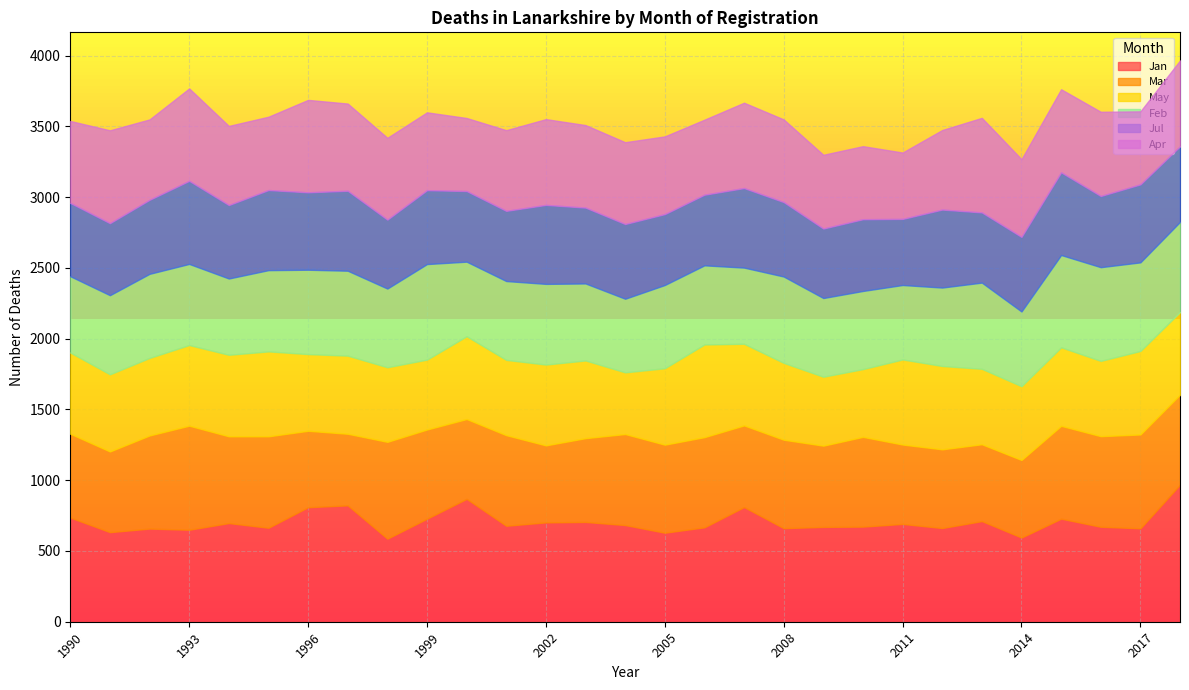

What is the total value across all series at 2004?

3388